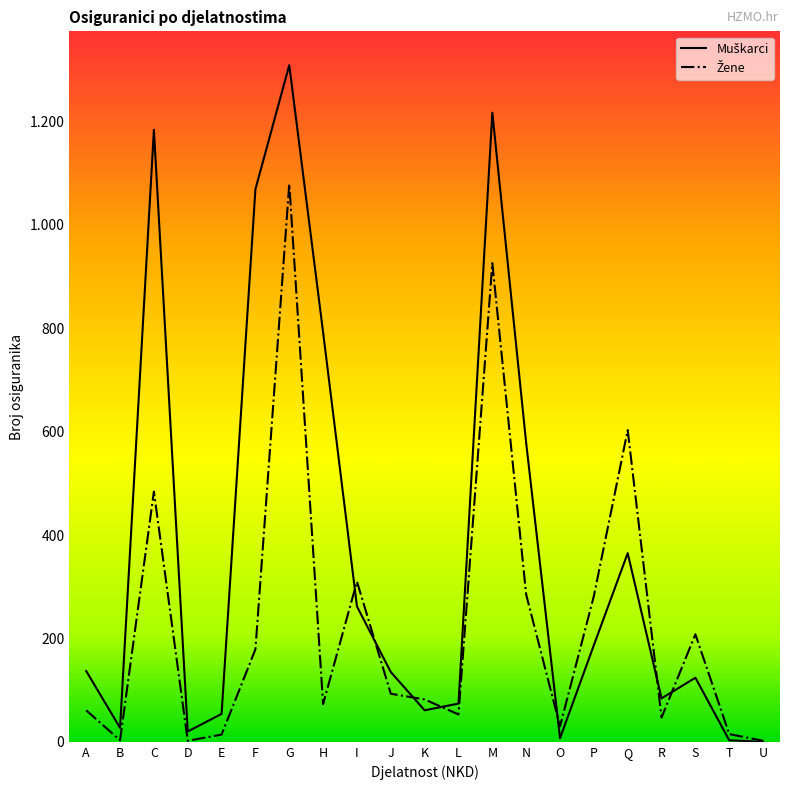

Which series has the widest spread of values?

Muškarci